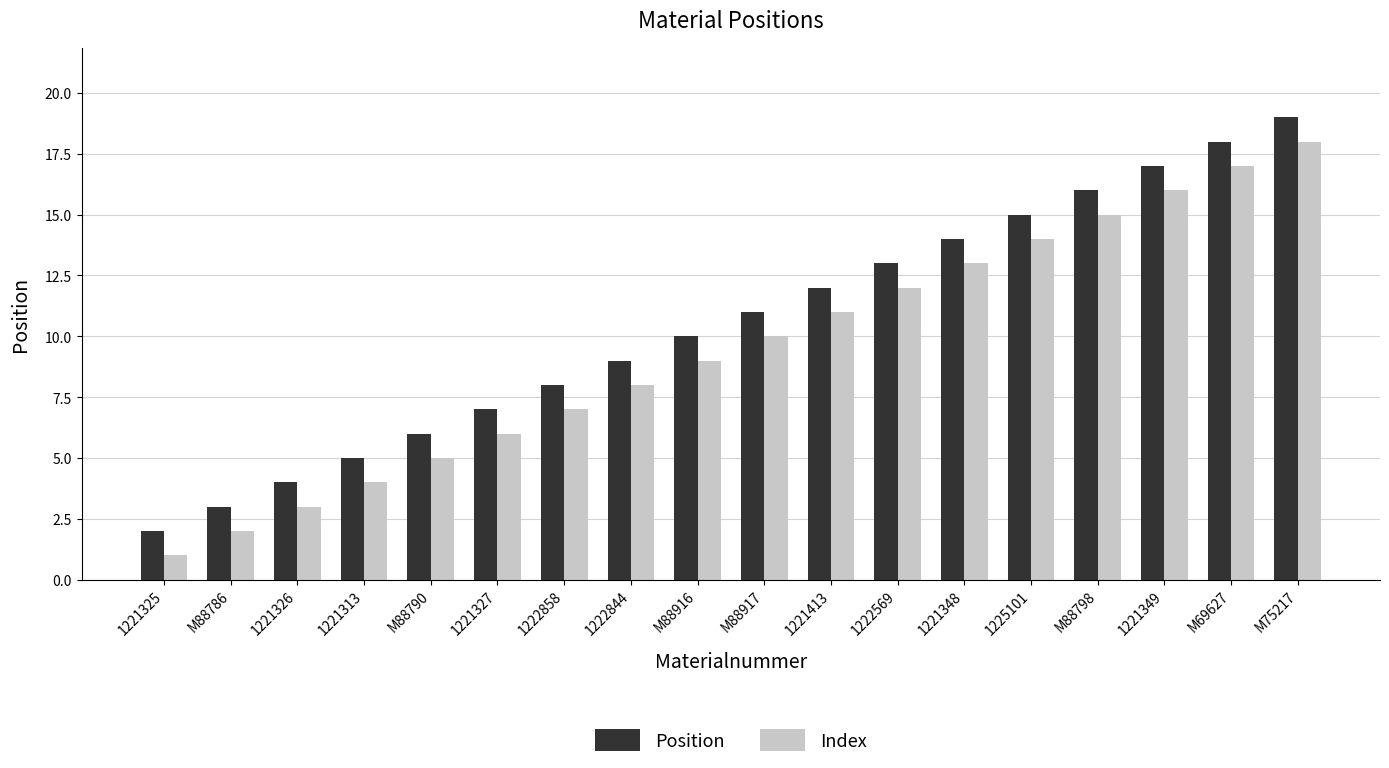

At which category is the sum across all series the highest?

M75217